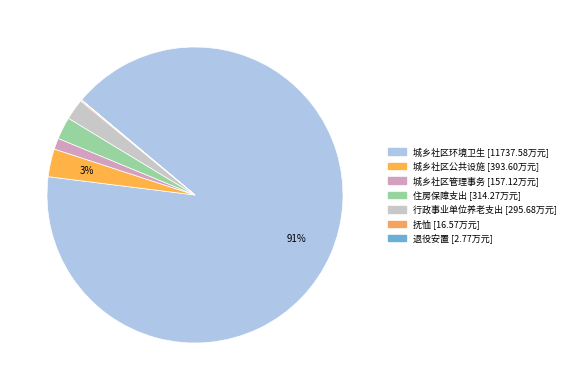

What is the change in value from 城乡社区公共设施 to 退役安置?

-390.8